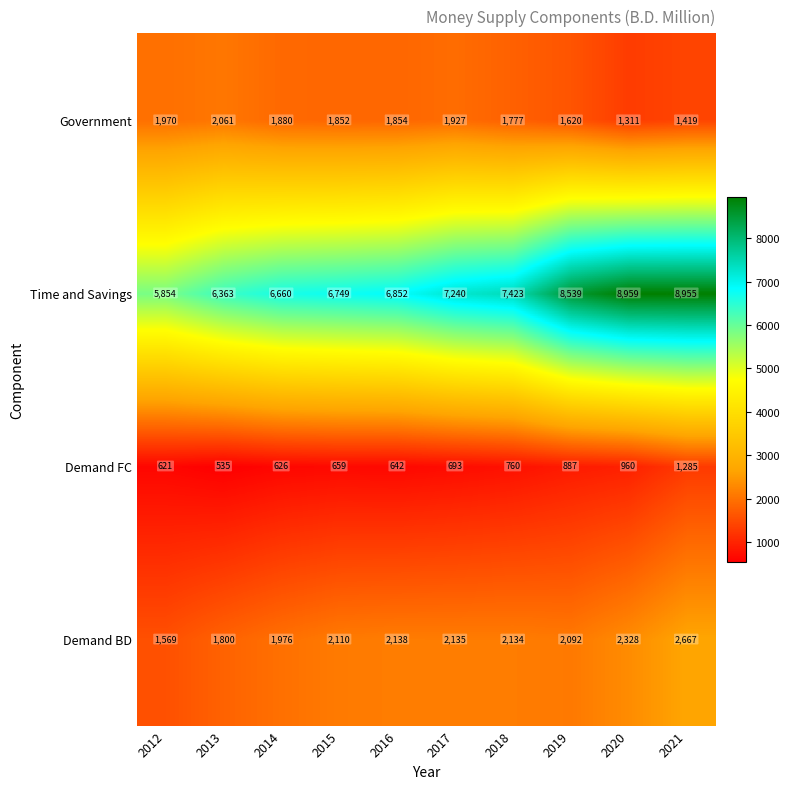

At which category is the sum across all series the highest?

2021